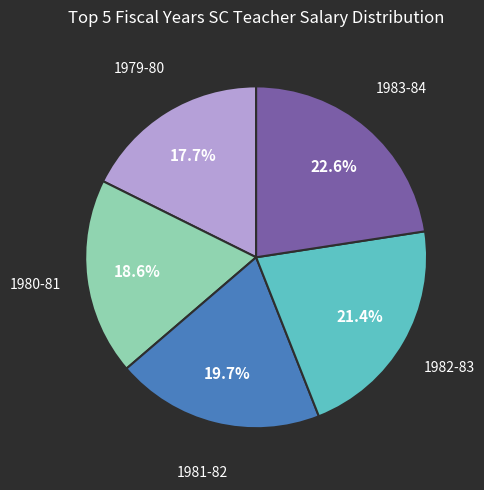

Is there any slice that represents more than half of the pie?

No